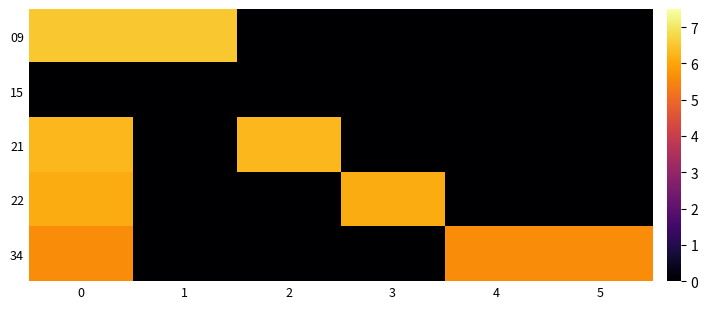

Which label corresponds to the smallest value in the chart?

2